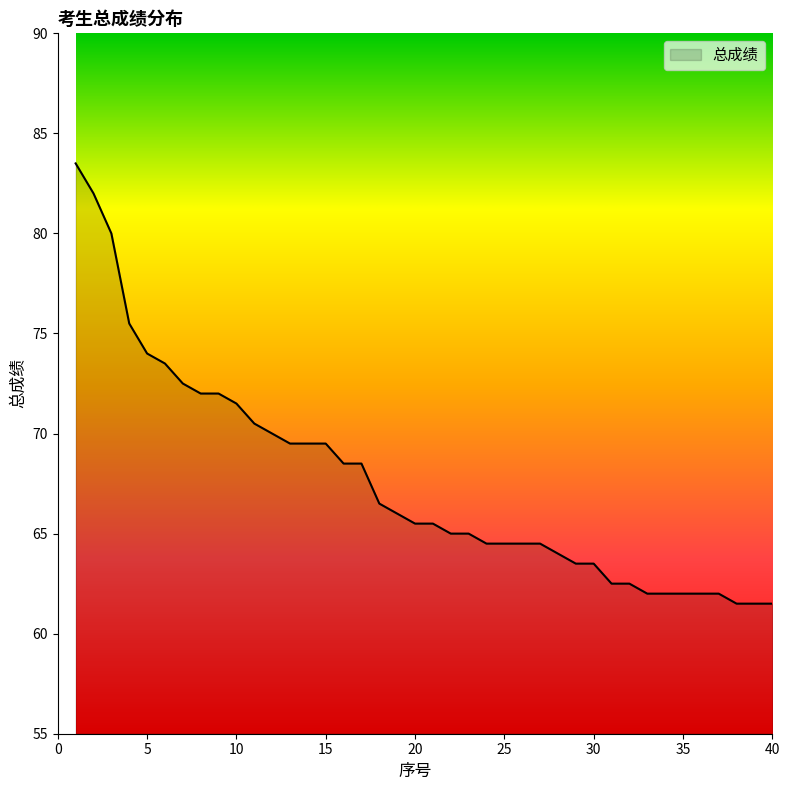

What is the minimum value shown in the chart?

61.5